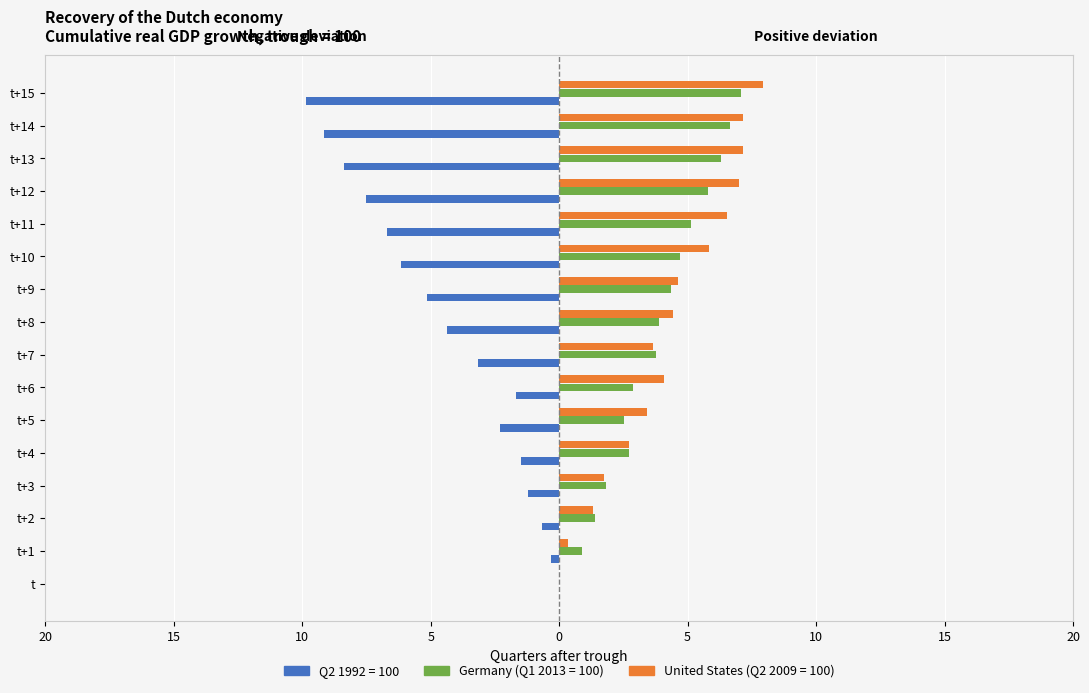

At t+4, list the series in order from smallest to largest.

Q2 1992 = 100, Germany (Q1 2013 = 100), United States (Q2 2009 = 100)